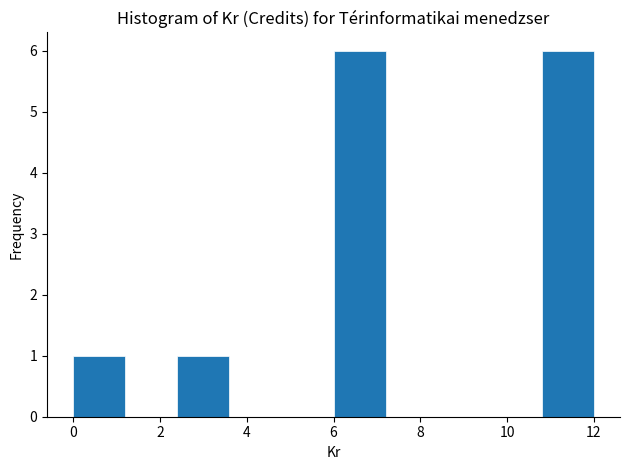

Reading left to right, list every bar in this chart as the range it spans on the x-axis followed by its height. The values are not printed on the chart, so give them approximately, as read against the axis.

0.0 to 1.2: 1
1.2 to 2.4: 0
2.4 to 3.6: 1
3.6 to 4.8: 0
4.8 to 6.0: 0
6.0 to 7.2: 6
7.2 to 8.4: 0
8.4 to 9.6: 0
9.6 to 10.8: 0
10.8 to 12.0: 6